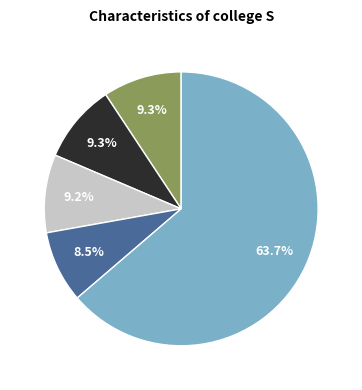

How many segments does this pie chart have?

5